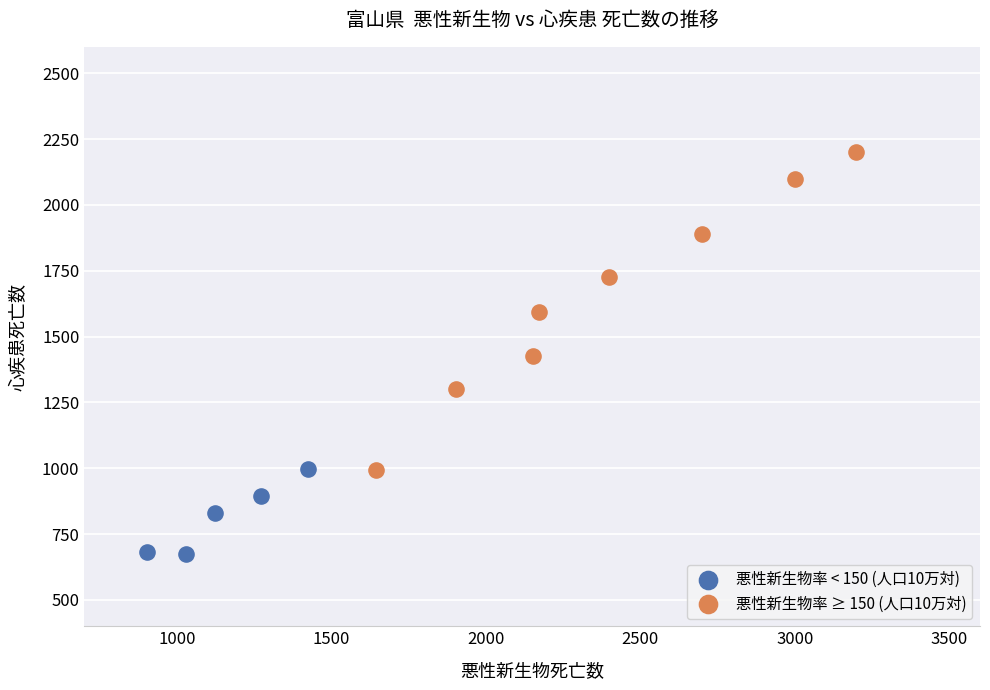

Which series contains the lowest Y value?

悪性新生物率 < 150 (人口10万対)